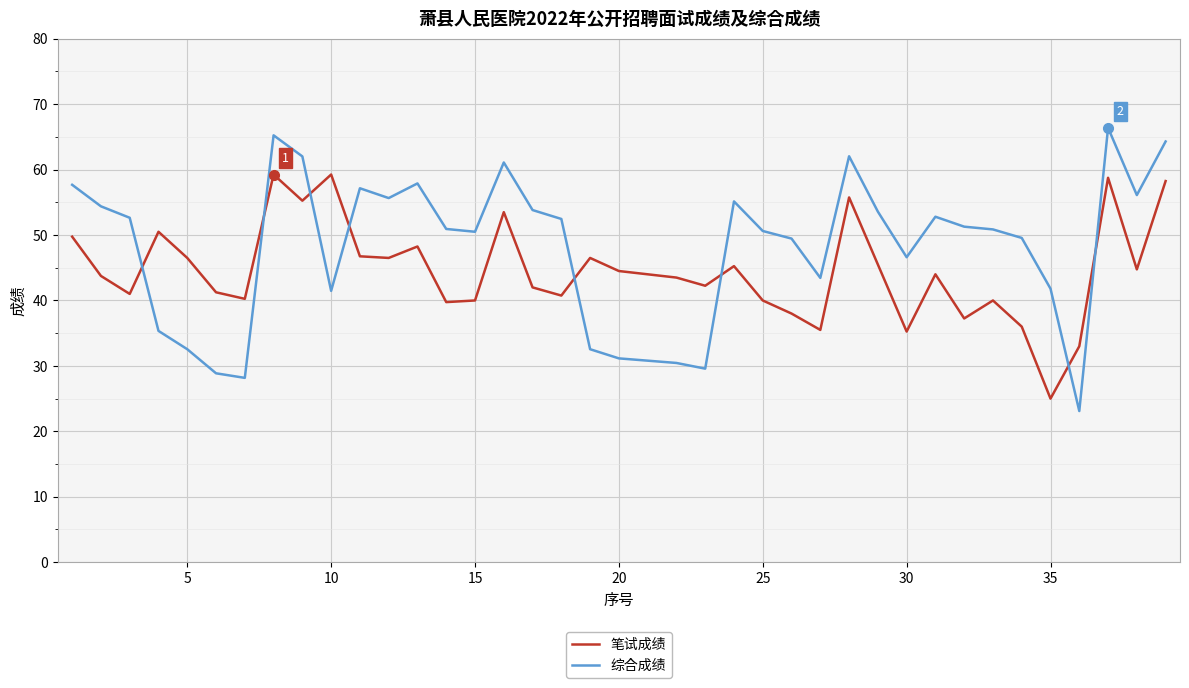

What is the difference between the maximum and minimum values in the 综合成绩 series?

43.3